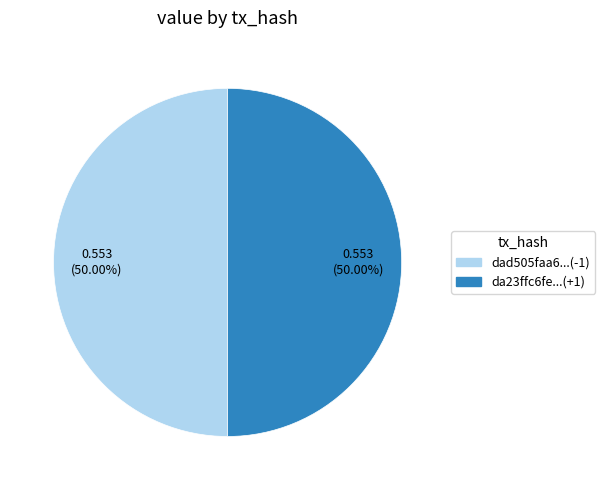

Which category has the smallest portion of the pie?

tx_index_0 (direction=-1)